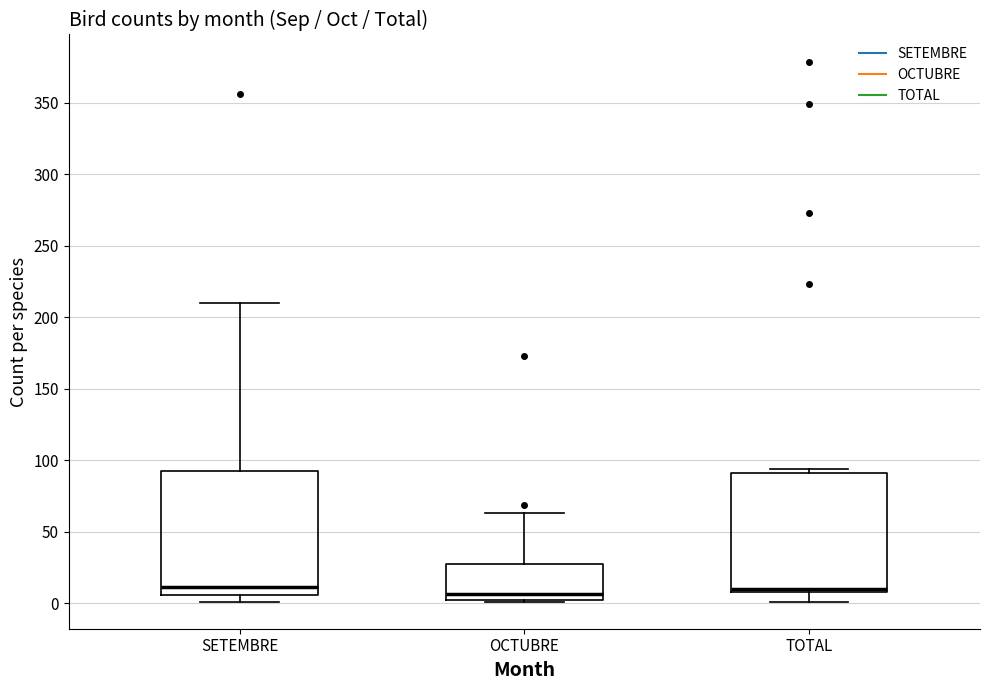

Where is the lower edge of the box for TOTAL on the y-axis? The values are not printed on the chart, so give them approximately, as read against the axis.

10